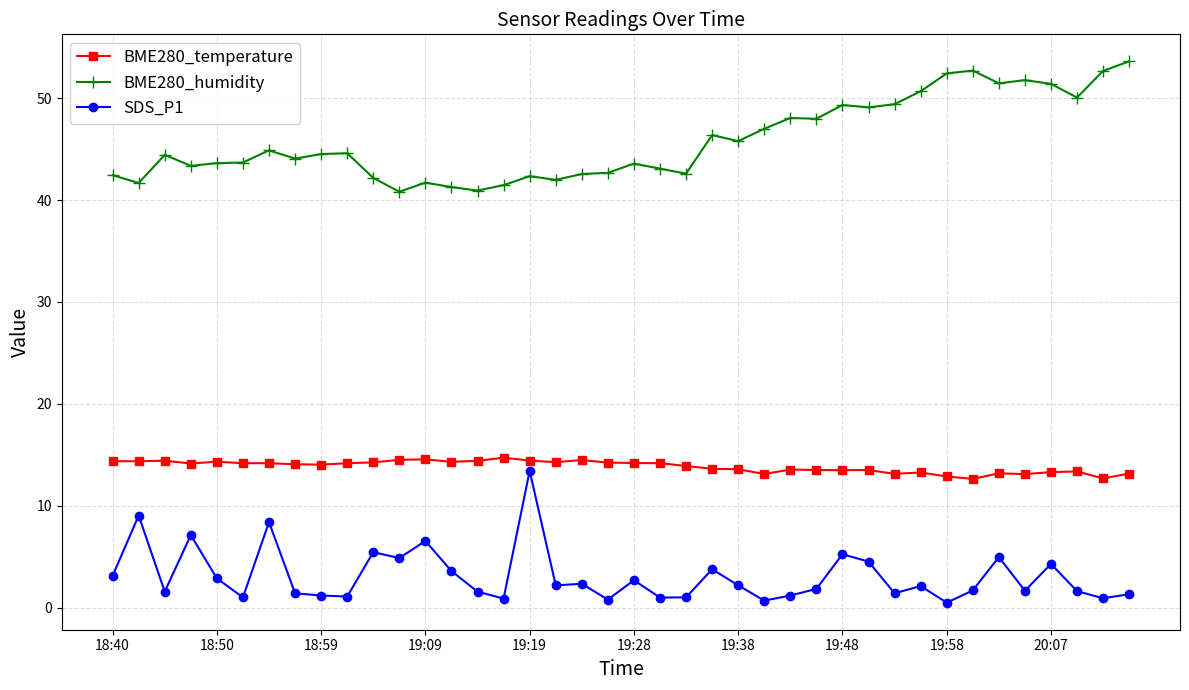

True or false: SDS_P1 has more than 2 interior local peaks.

True